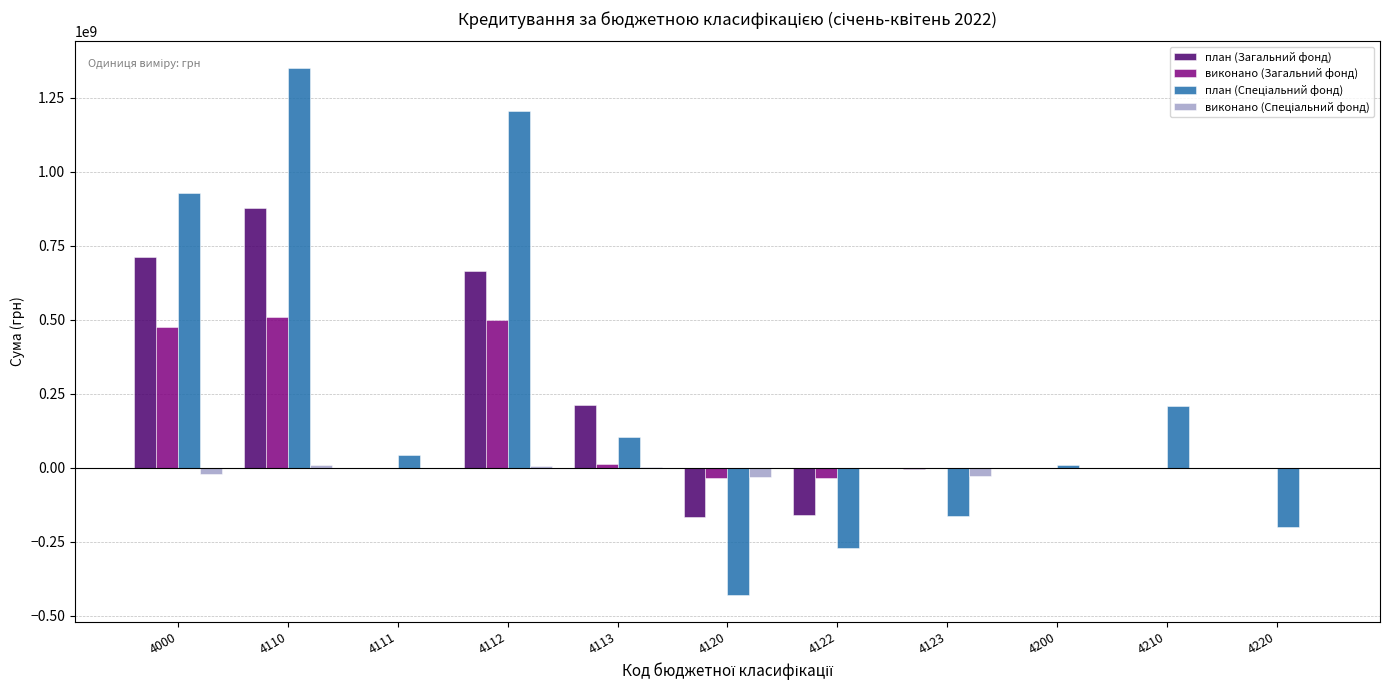

The value of план (Загальний фонд) at 4111 is 660688390.6. True or false?

False